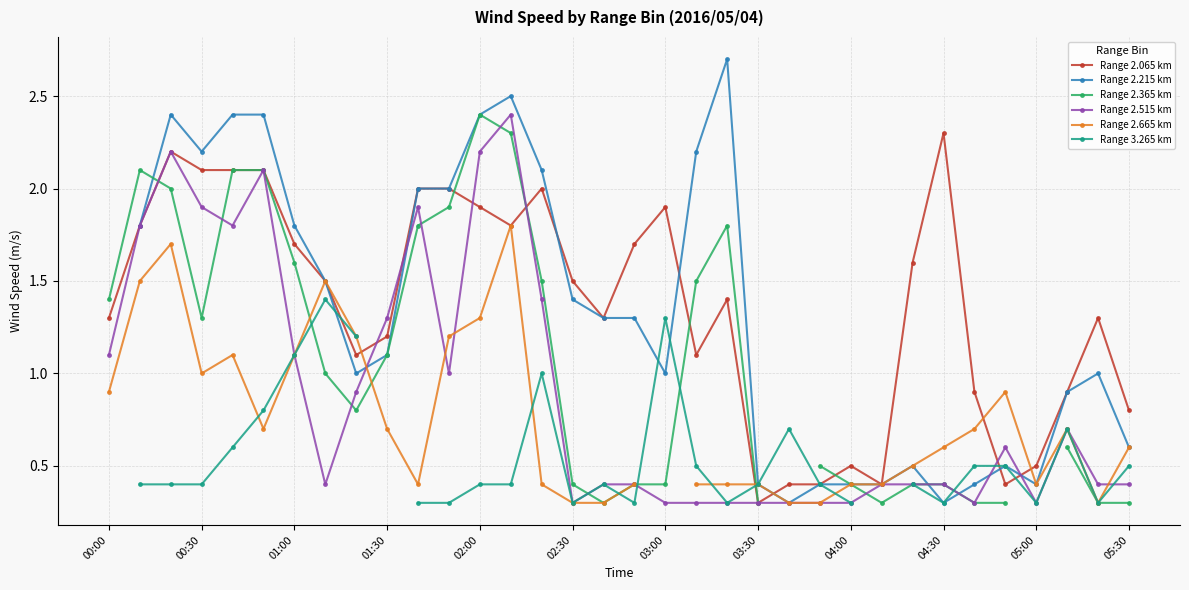

At 29, list the series in order from smallest to largest.

Range 2.365 km, Range 2.065 km, Range 2.215 km, Range 3.265 km, Range 2.515 km, Range 2.665 km